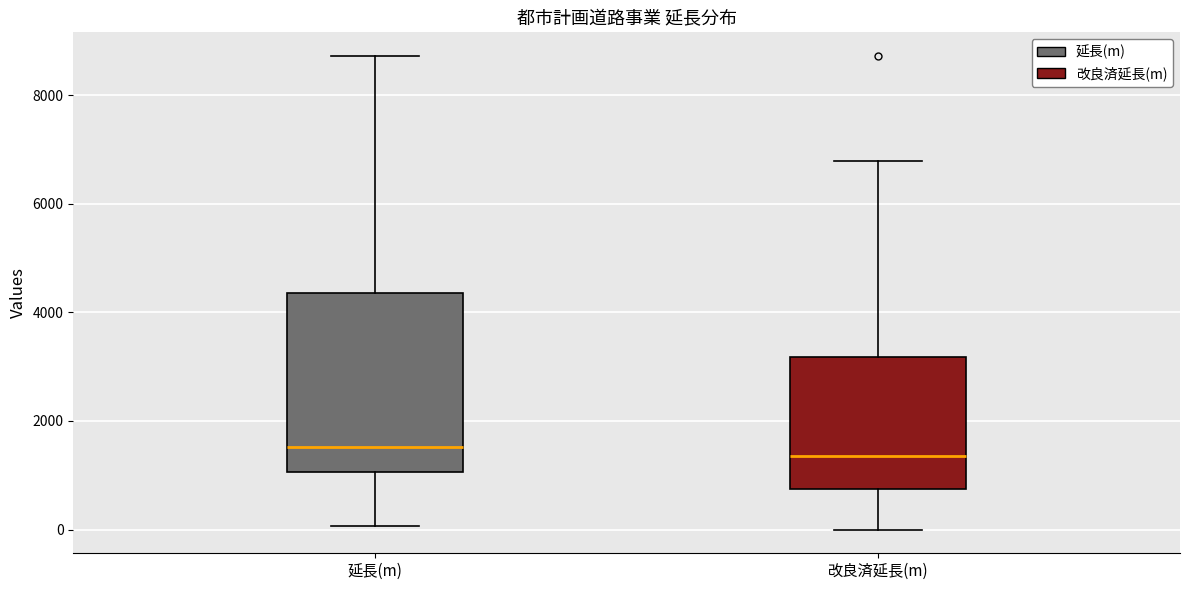

Reading left to right, transcribe this box plot: for each box, give where its median line is, the range the box spans, and where its two whiskers end, as read against the y-axis. The values are not printed on the chart, so give them approximately, as read against the axis.

延長(m): median 1600, box 1000 to 4400, whiskers 0 to 8800
改良済延長(m): median 1400, box 800 to 3200, whiskers 0 to 6800